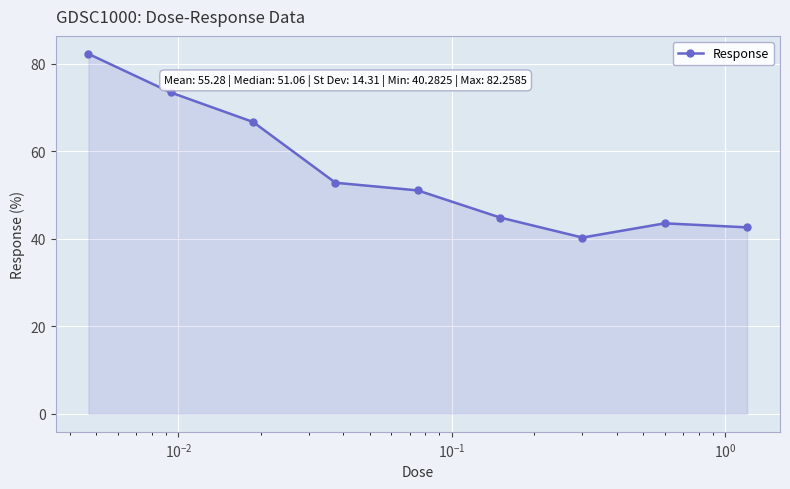

What is the sum of all values?

497.5